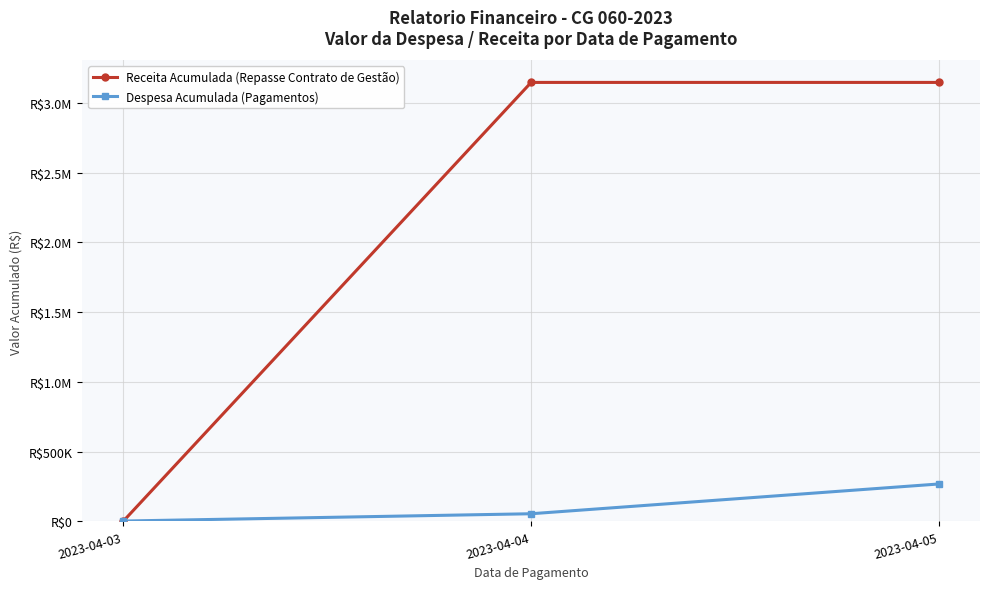

Where is Receita Acumulada (Repasse Contrato de Gestão) nearest to the value 1573798?

2023-04-03